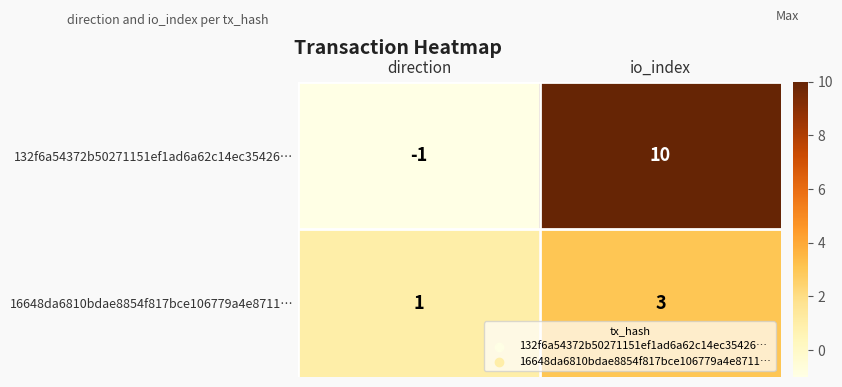

Is it true that 132f6a54372b50271151ef1ad6a62c14ec35426… equals -1 at direction?

True